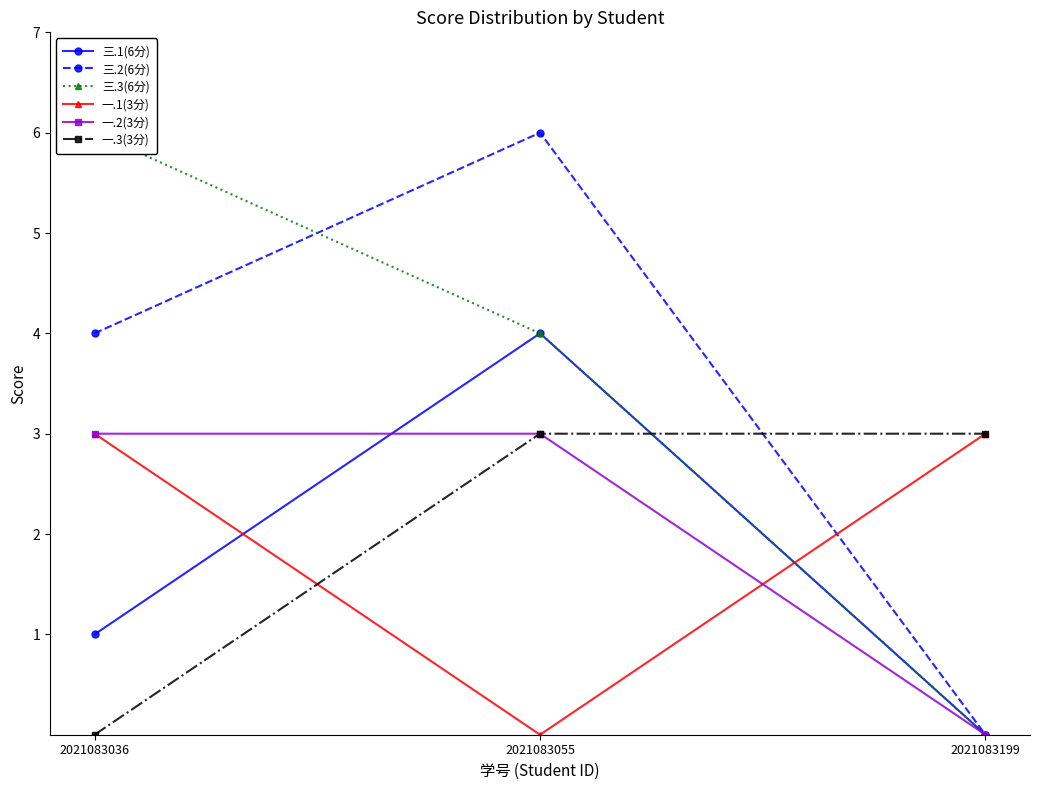

How many lines are shown in the chart?

6